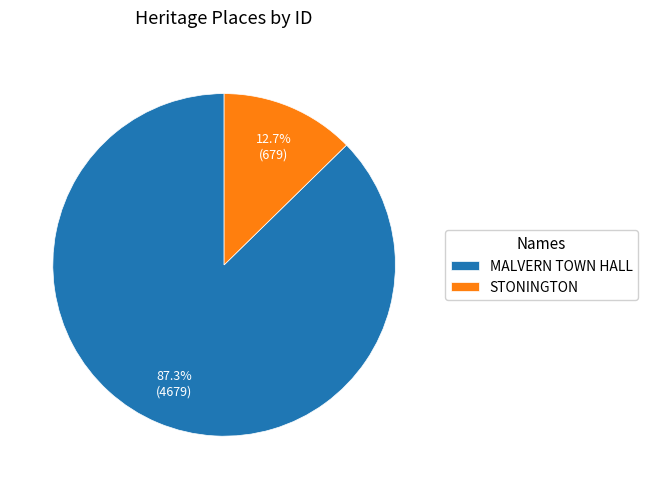

How many slices are in this pie chart?

2